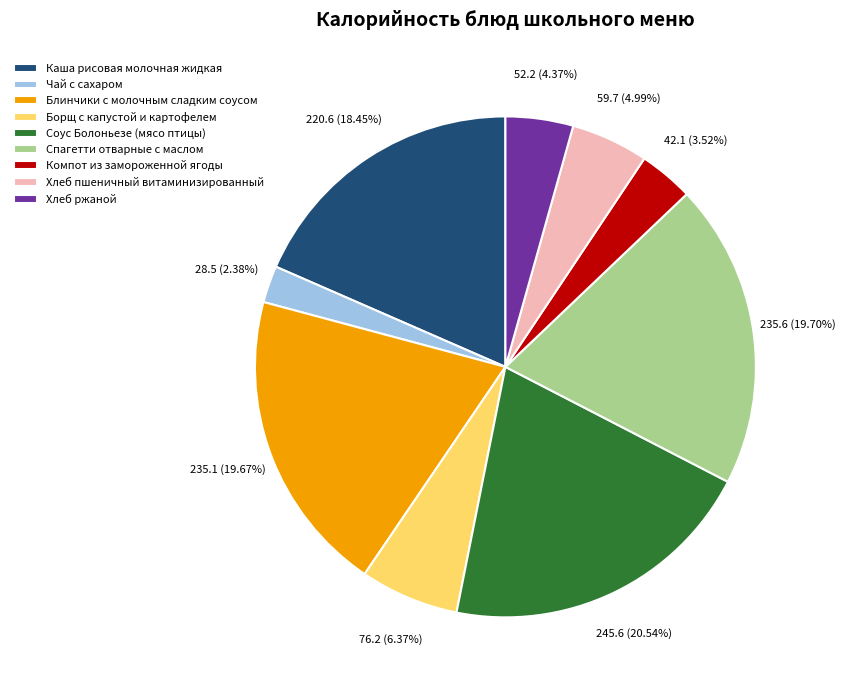

Which category has the smallest portion of the pie?

Чай с сахаром